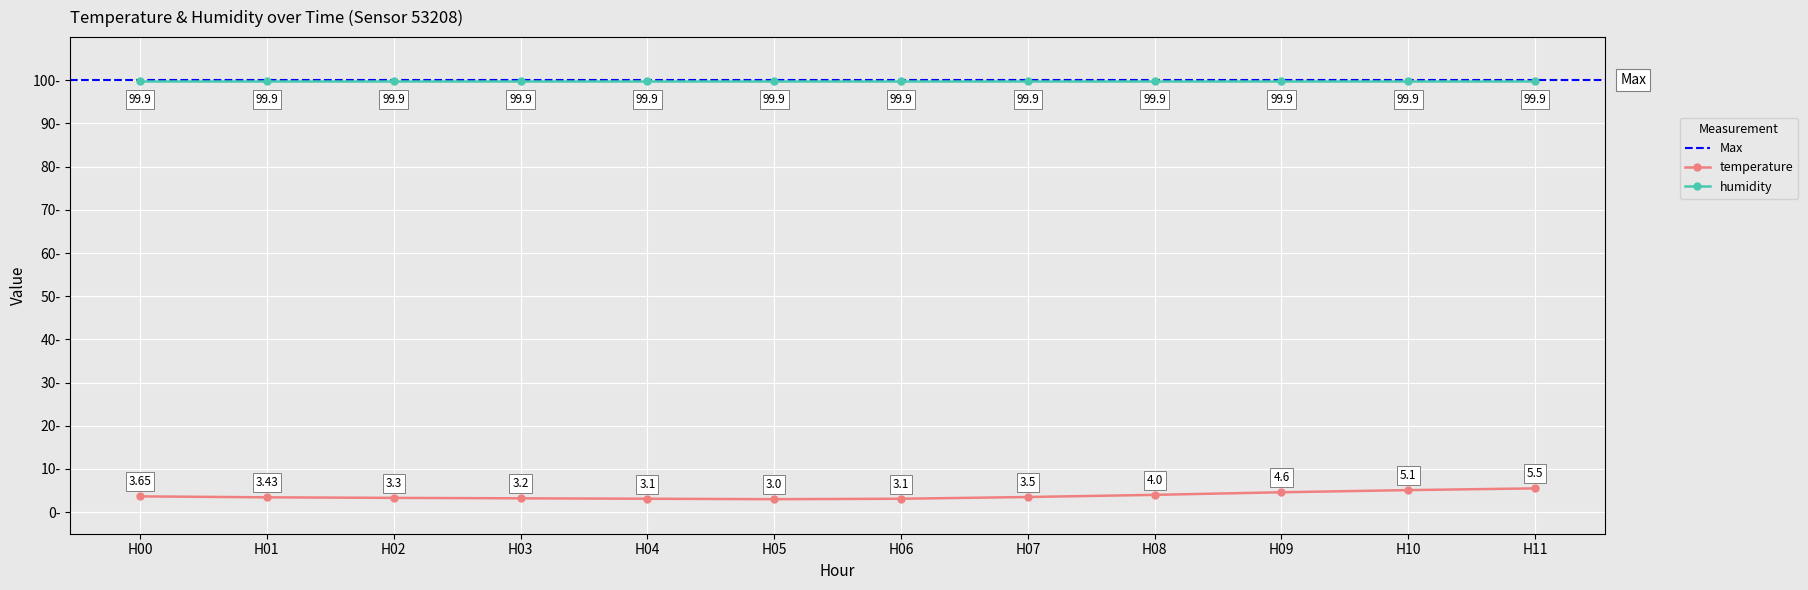

True or false: temperature and humidity intersect in this chart.

False